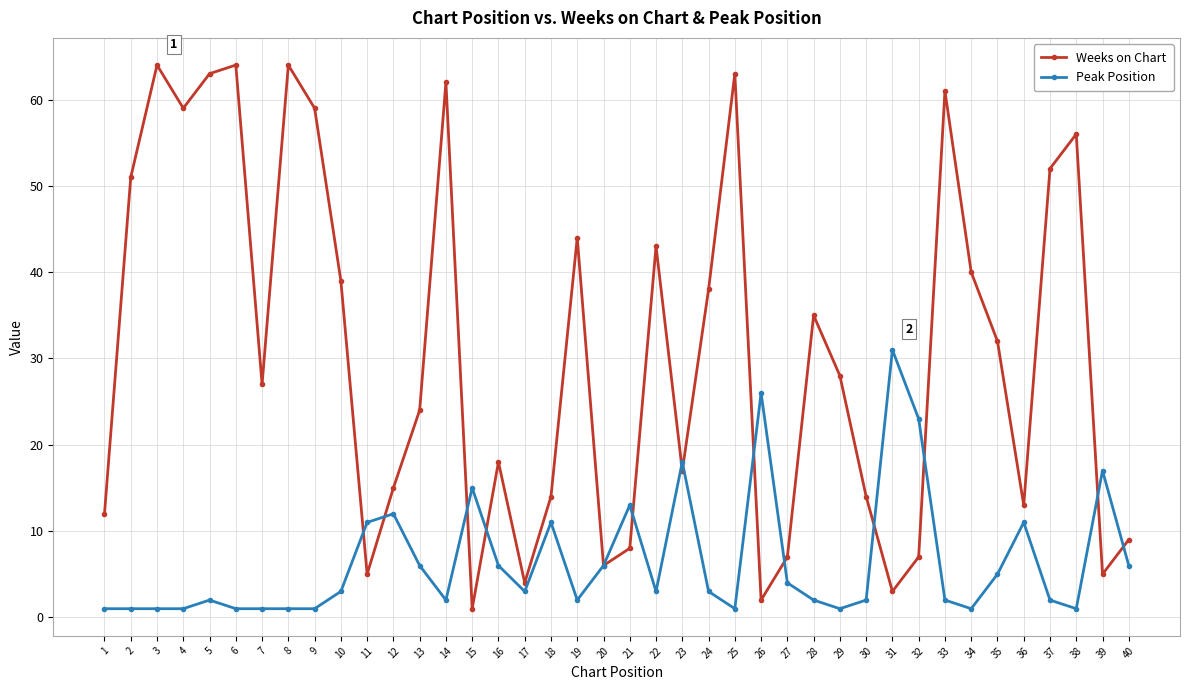

Reading left to right, extract all data points from this chart.

Weeks on Chart: 1=12	2=51	3=64	4=59	5=63	6=64	7=27	8=64	9=59	10=39	11=5	12=15	13=24	14=62	15=1	16=18	17=4	18=14	19=44	20=6	21=8	22=43	23=17	24=38	25=63	26=2	27=7	28=35	29=28	30=14	31=3	32=7	33=61	34=40	35=32	36=13	37=52	38=56	39=5	40=9
Peak Position: 1=1	2=1	3=1	4=1	5=2	6=1	7=1	8=1	9=1	10=3	11=11	12=12	13=6	14=2	15=15	16=6	17=3	18=11	19=2	20=6	21=13	22=3	23=18	24=3	25=1	26=26	27=4	28=2	29=1	30=2	31=31	32=23	33=2	34=1	35=5	36=11	37=2	38=1	39=17	40=6